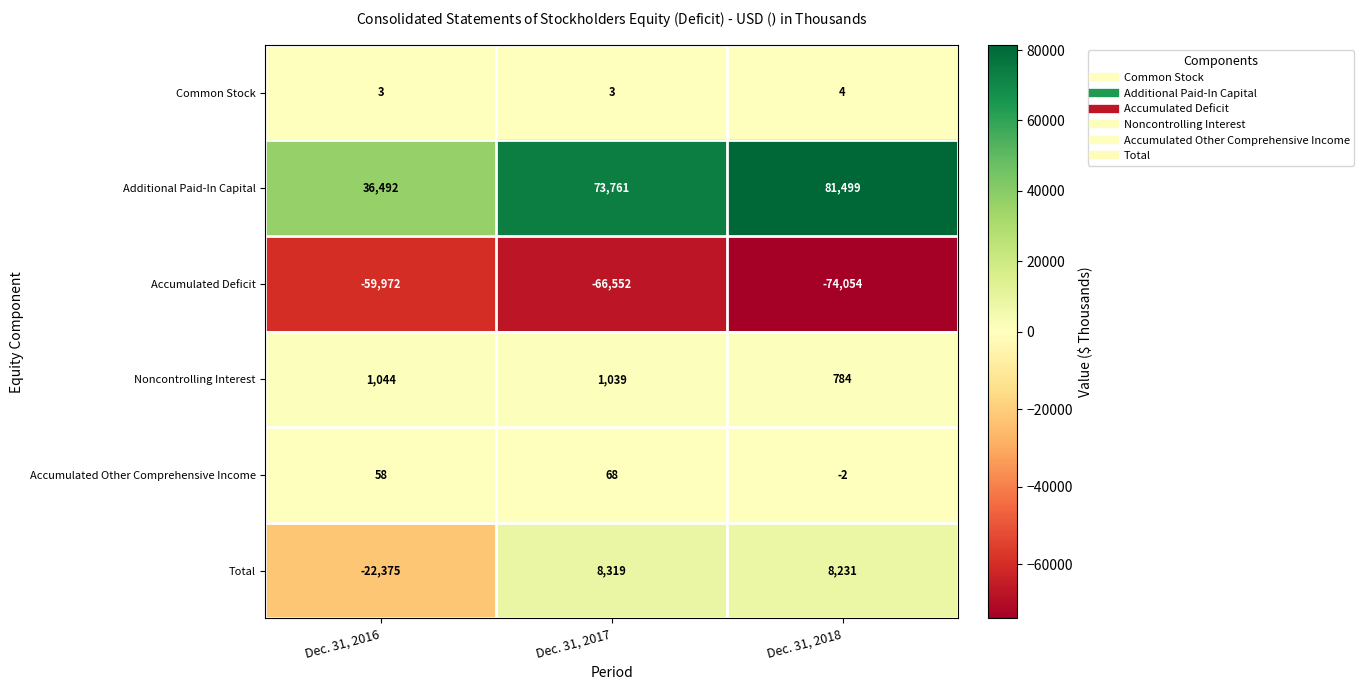

True or false: Additional Paid-In Capital has a value of 96940 at Dec. 31, 2017.

False